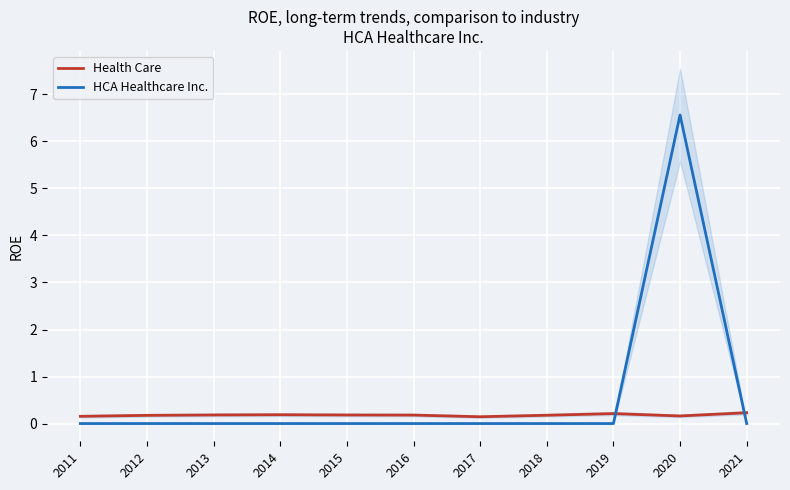

Reading left to right, list all the values displayed in this chart.

Health Care: 2011=0.2	2012=0.2	2013=0.2	2014=0.2	2015=0.2	2016=0.2	2017=0.1	2018=0.2	2019=0.2	2020=0.2	2021=0.2
HCA Healthcare Inc.: 2011=0.0	2012=0.0	2013=0.0	2014=0.0	2015=0.0	2016=0.0	2017=0.0	2018=0.0	2019=0.0	2020=6.6	2021=0.0